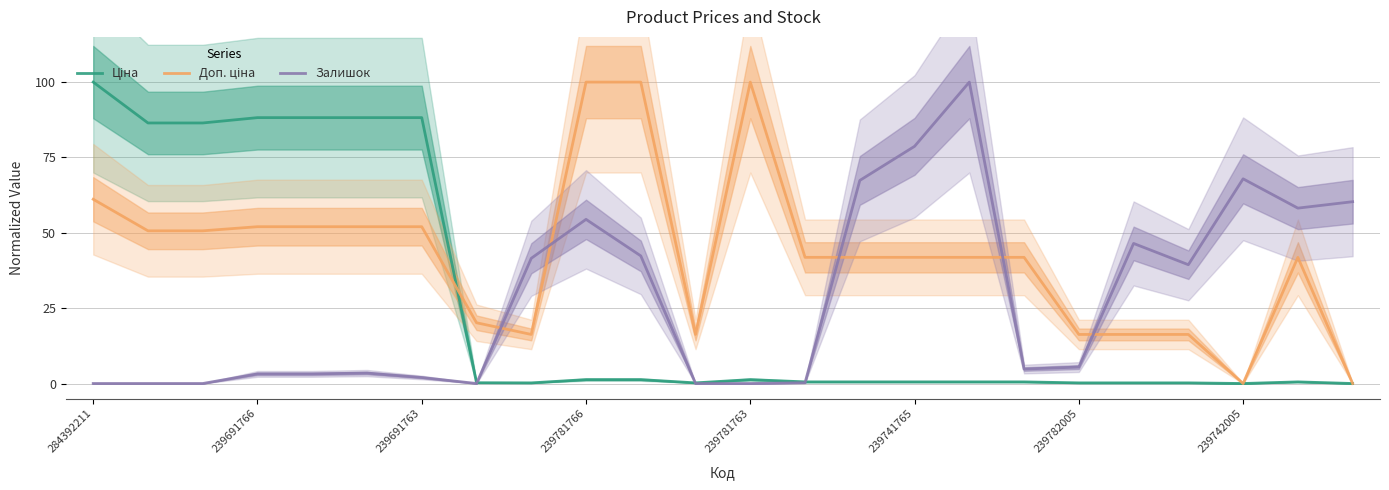

Is it true that Залишок equals 78.7 at 239741765?

True